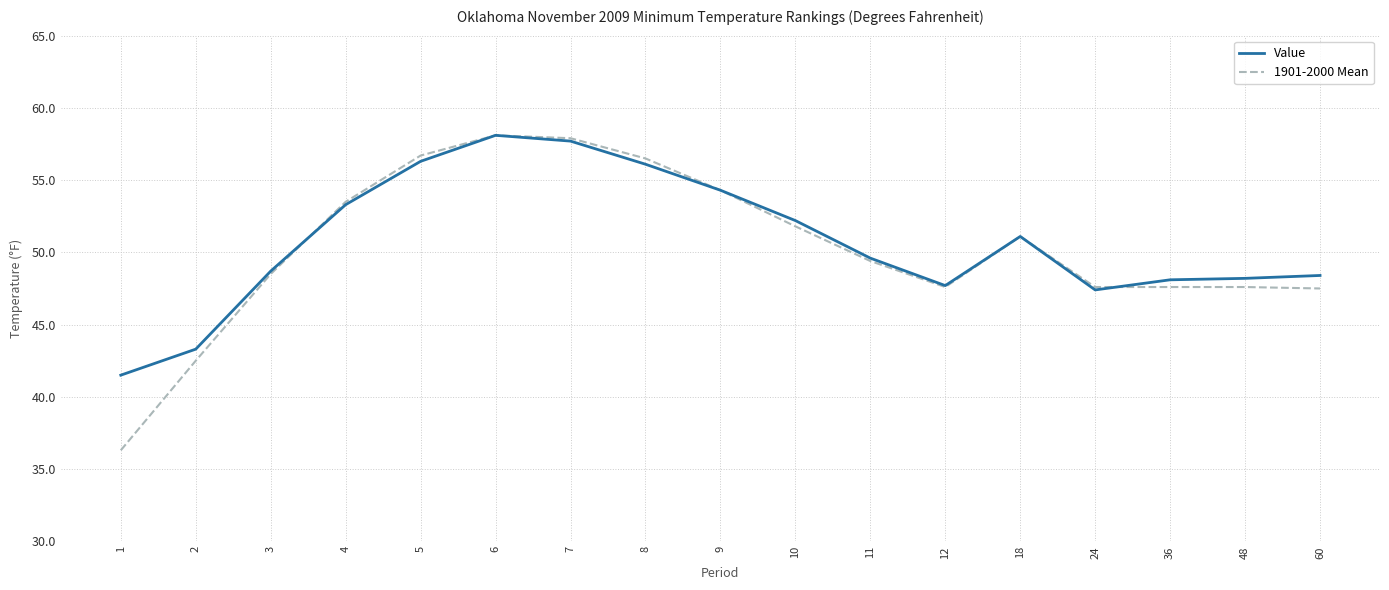

At which category is the sum across all series the highest?

6